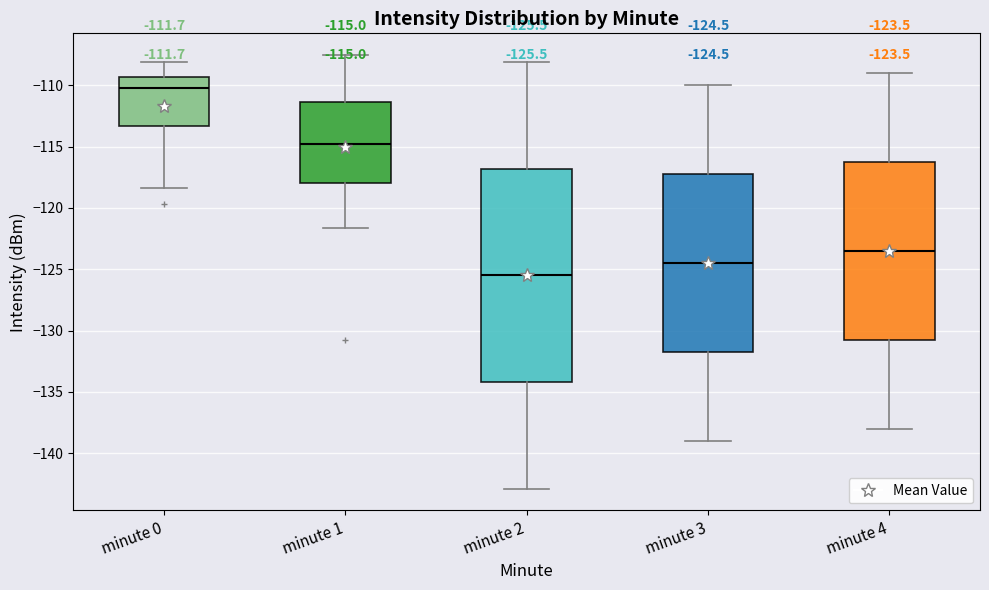

Which box has the highest median line?

minute 0